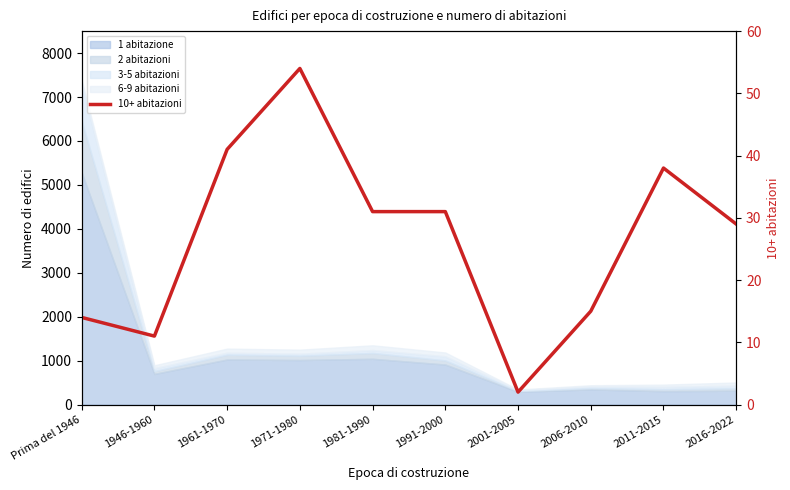

Where does the data first go above 31?

1961-1970